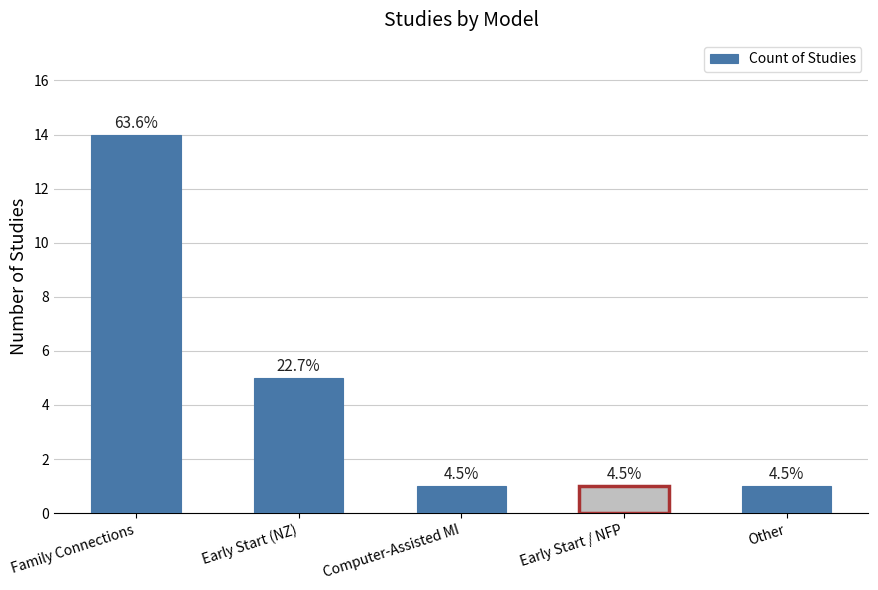

Between Early Start (NZ) and Early Start / NFP, which is larger?

Early Start (NZ)